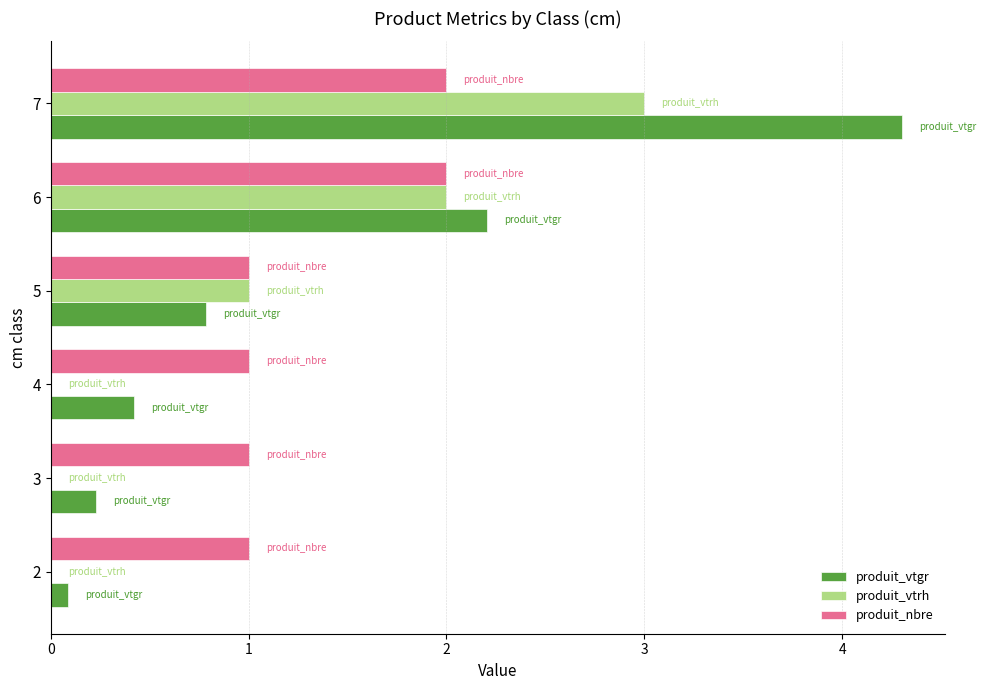

How many categories are shown in the chart?

6